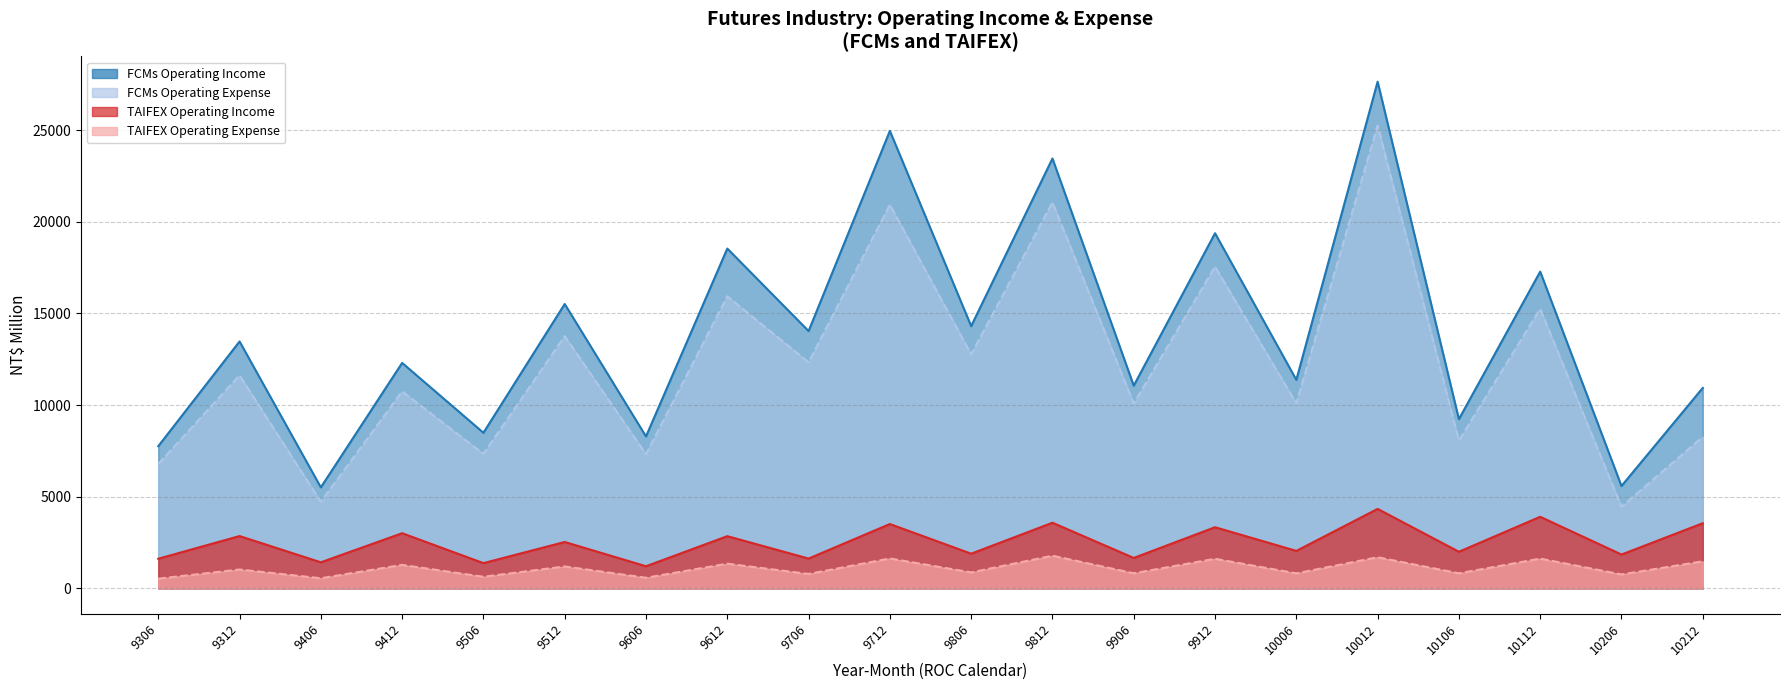

In FCMs Operating Income, how many points are higher than both neighbors (excluding endpoints)?

9